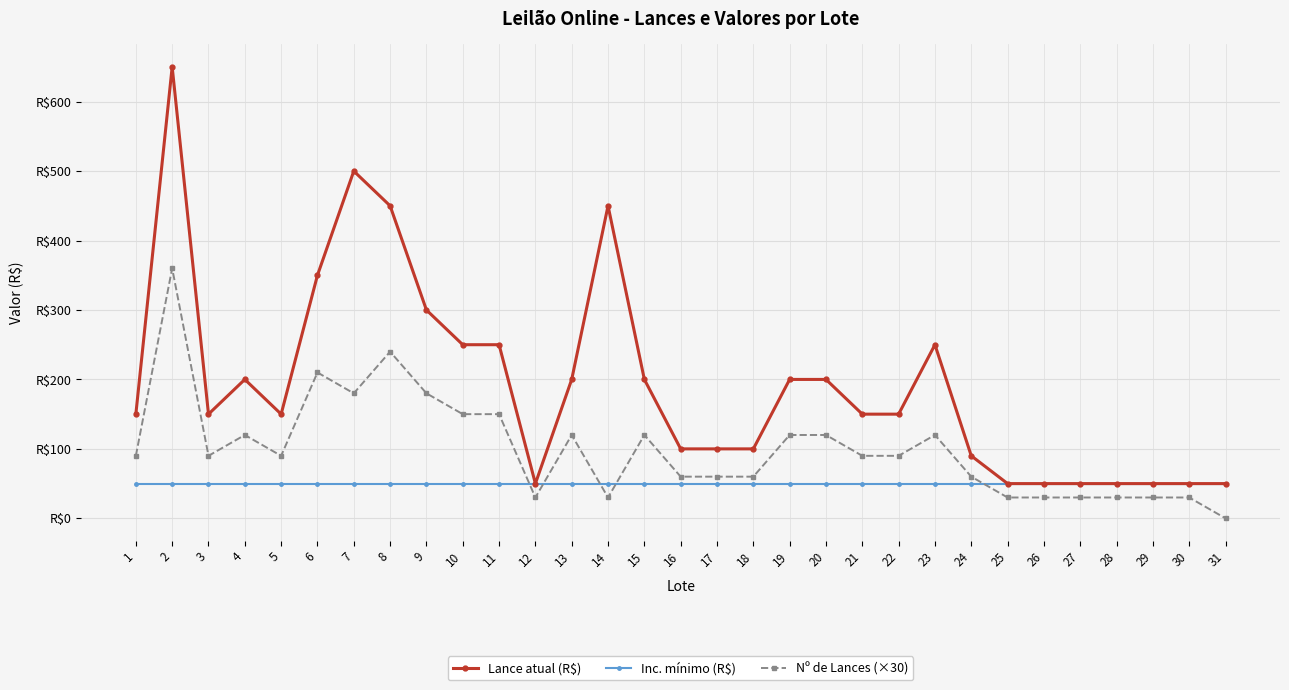

The value of Nº de Lances (×30) at 26 is 47. True or false?

False